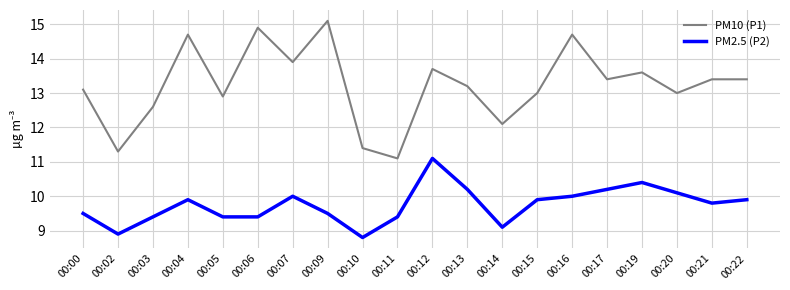

Is this an area chart (filled region under the line)?

No